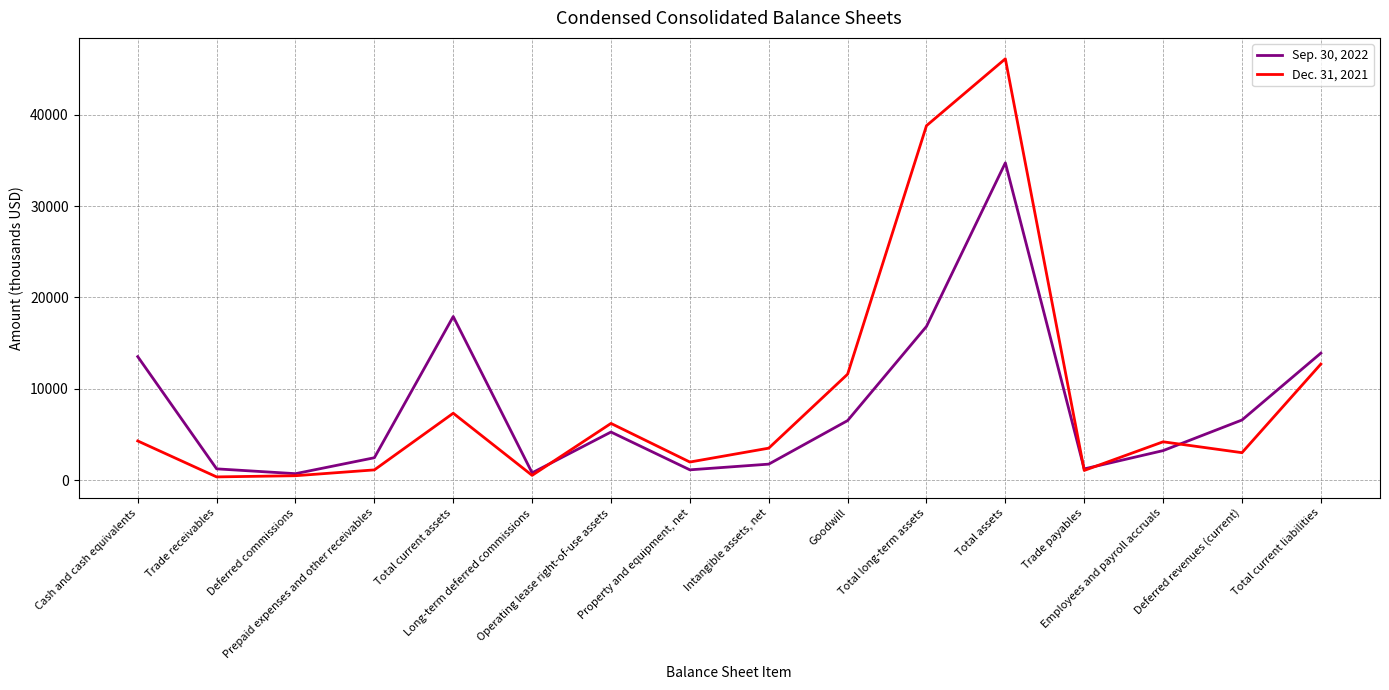

Rank the series by their average value, from highest to lowest.

Dec. 31, 2021, Sep. 30, 2022